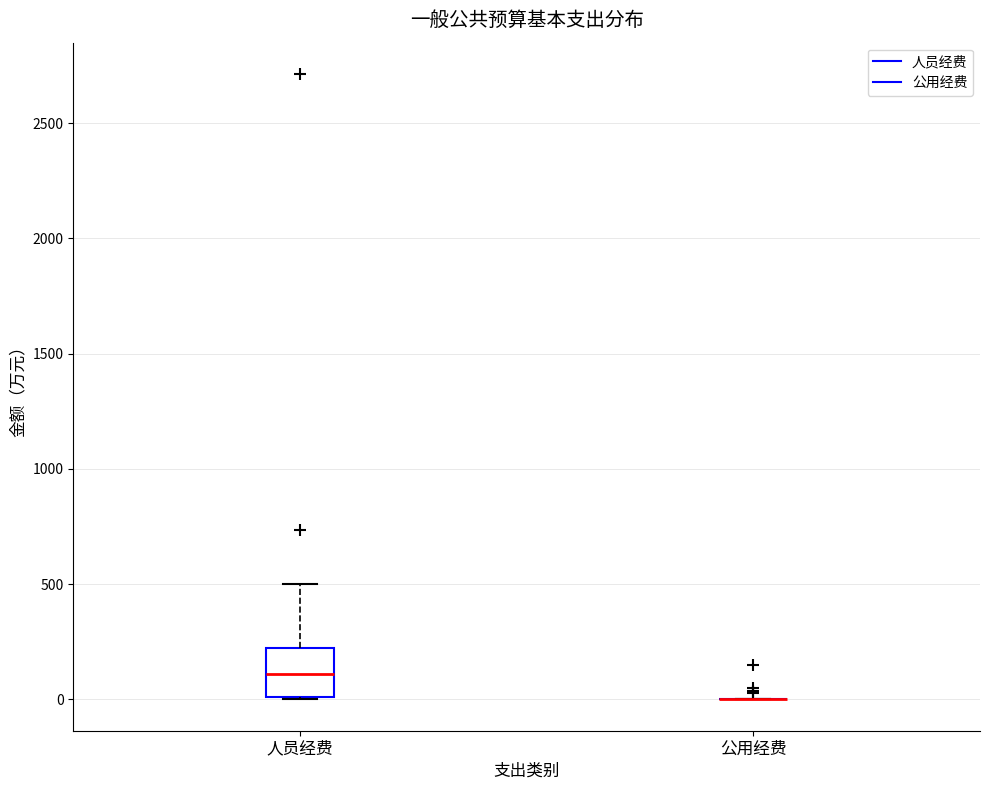

Which box is the tallest, from its lower edge to its upper edge?

人员经费